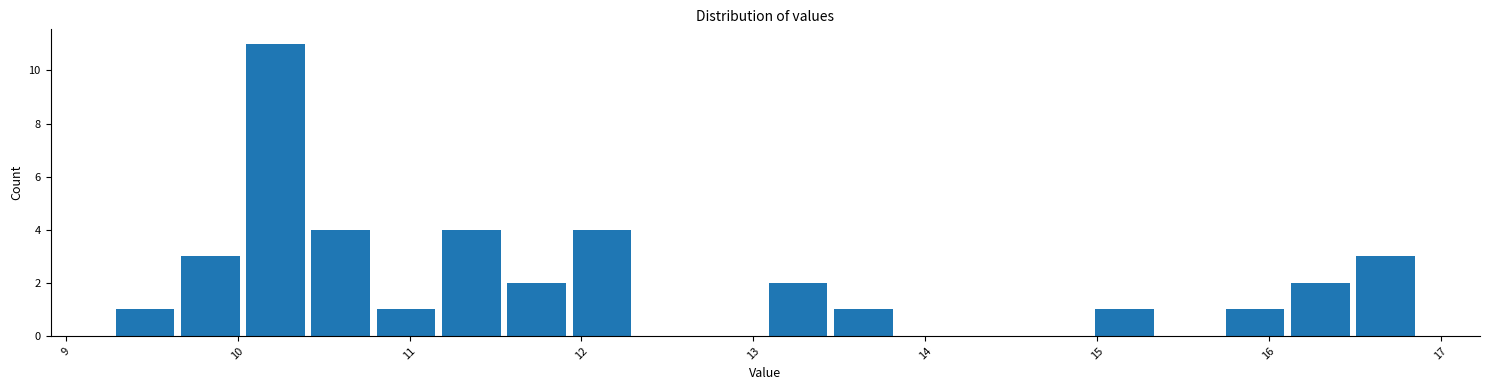

Around what value on the x-axis is the tallest bar? Give the approximate position of its centre, as read against the axis.

10.2